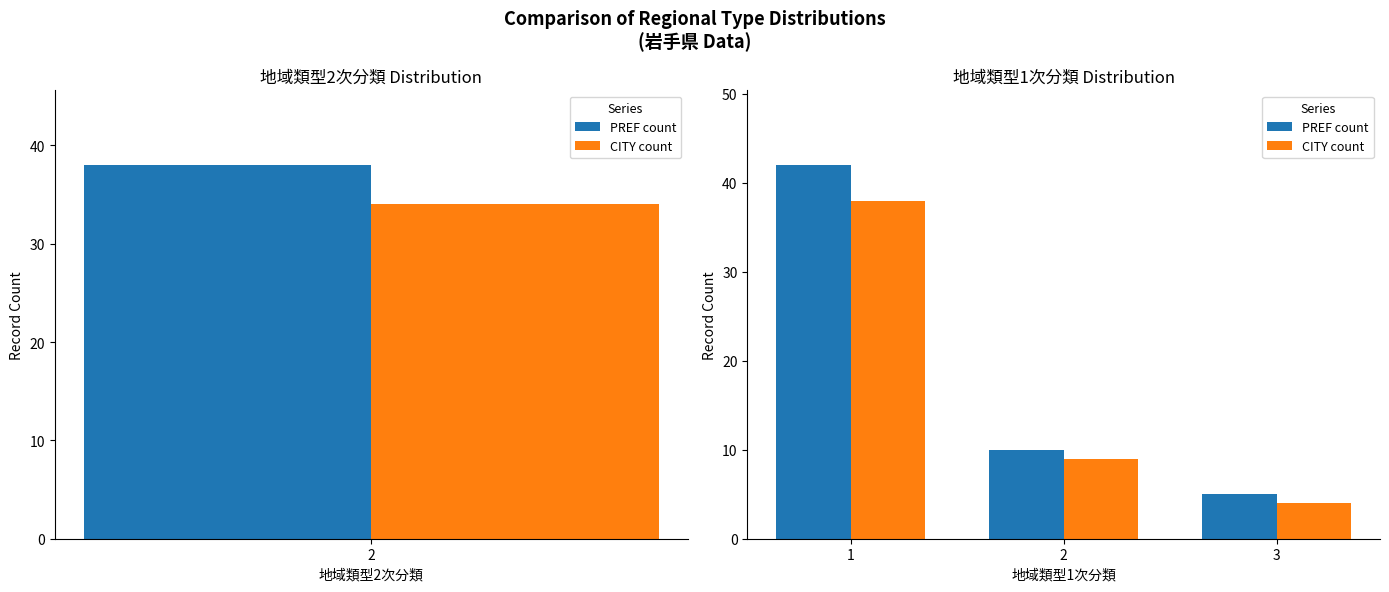

What is the spread (max minus min) of values at 1?

4